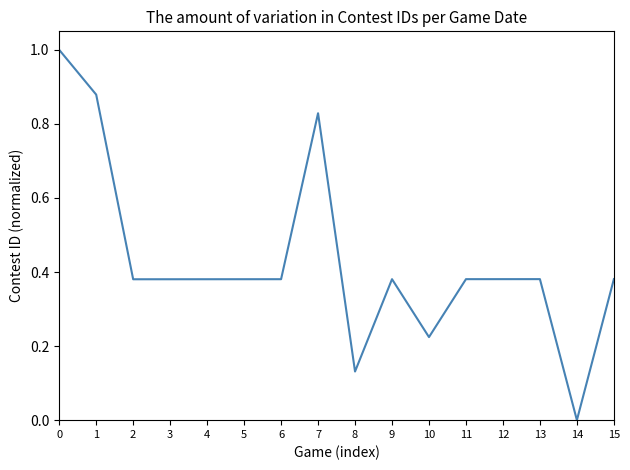

True or false: there are more than 0 points higher than both neighbors.

True